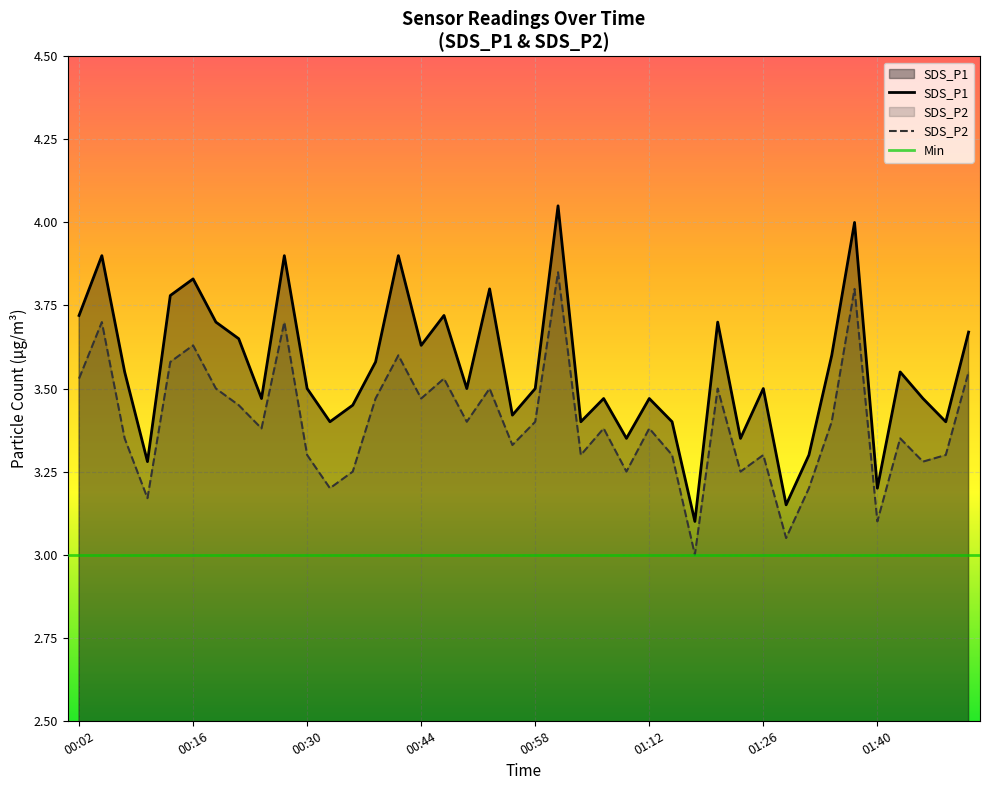

True or false: SDS_P2 has a value of 3.5 at 00:02.

True